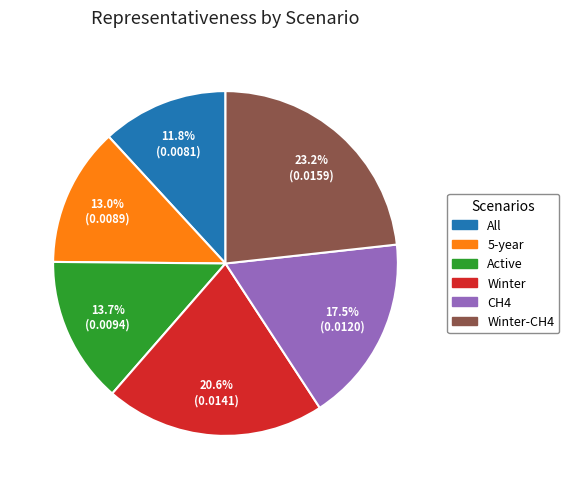

What is the largest slice in the pie chart?

Winter-CH4